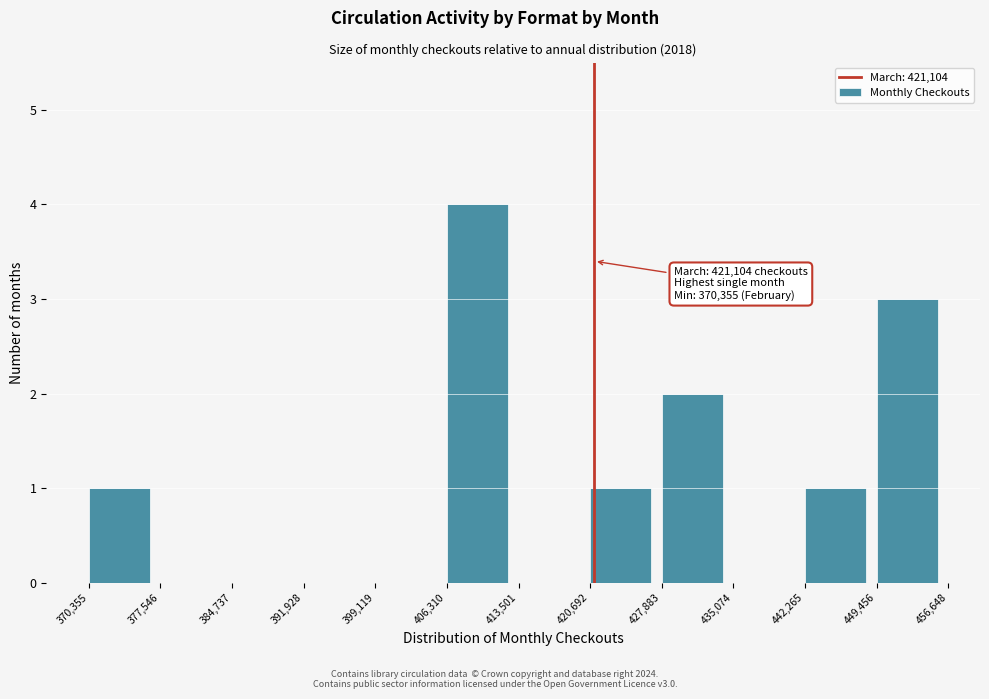

Over which range of the x-axis is the bar tallest?

406,310 to 413,501